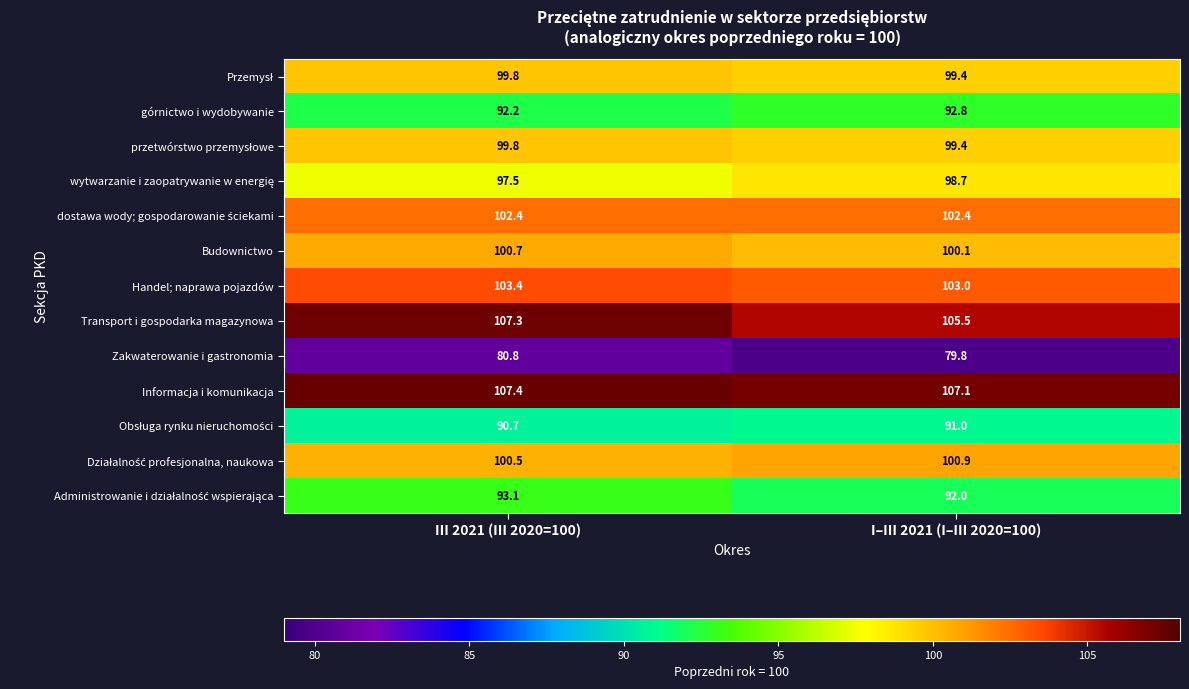

Where does the Zakwaterowanie i gastronomia series first go above 80?

III 2021 (III 2020=100)